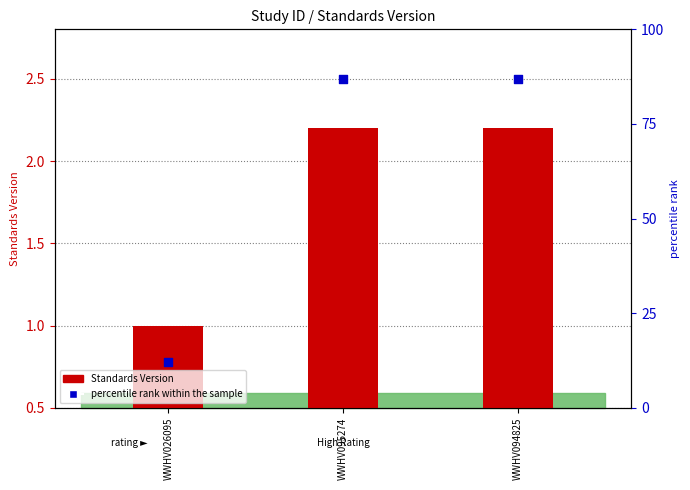

What are all the series names shown in the legend?

Standards Version, percentile rank within the sample